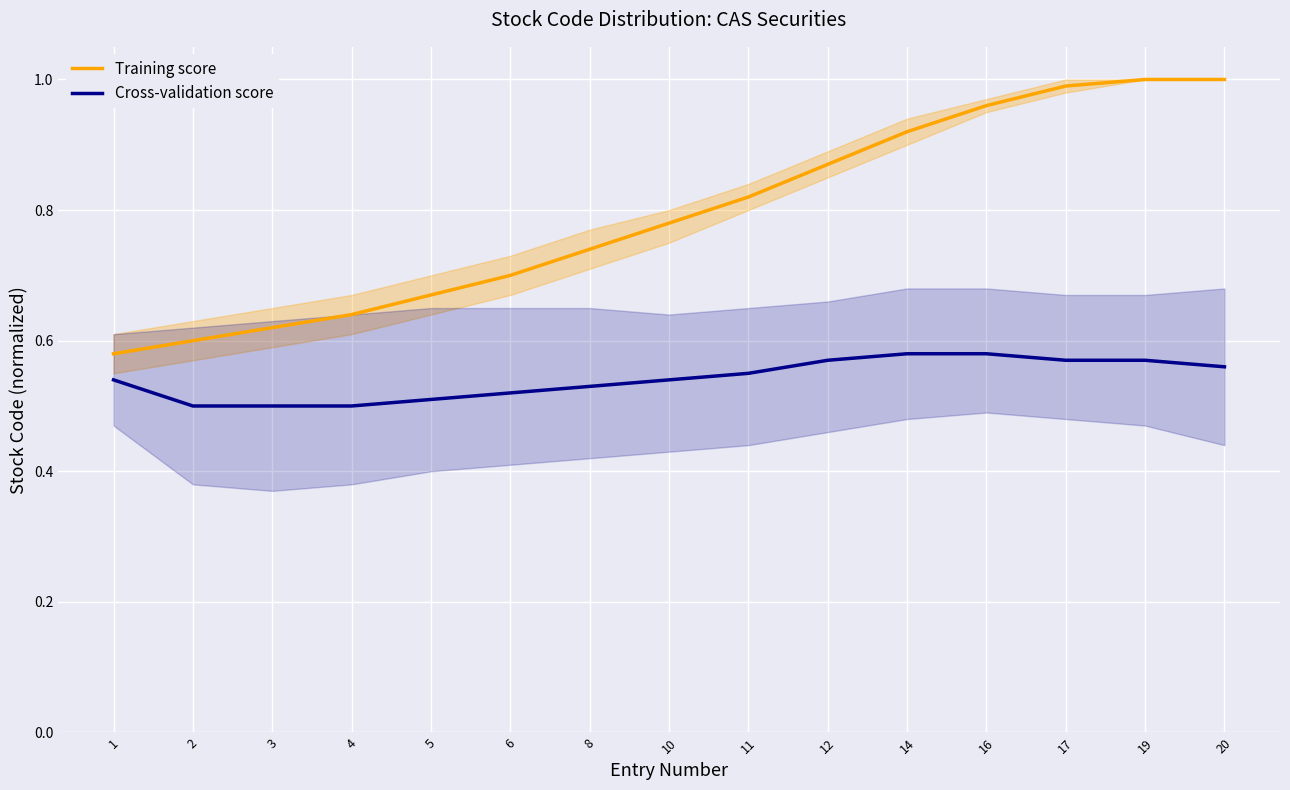

Reading left to right, extract all data points from this chart.

Training score: 1=0.6	2=0.6	3=0.6	4=0.6	5=0.7	6=0.7	8=0.7	10=0.8	11=0.8	12=0.9	14=0.9	16=1.0	17=1.0	19=1.0	20=1.0
Cross-validation score: 1=0.5	2=0.5	3=0.5	4=0.5	5=0.5	6=0.5	8=0.5	10=0.5	11=0.6	12=0.6	14=0.6	16=0.6	17=0.6	19=0.6	20=0.6